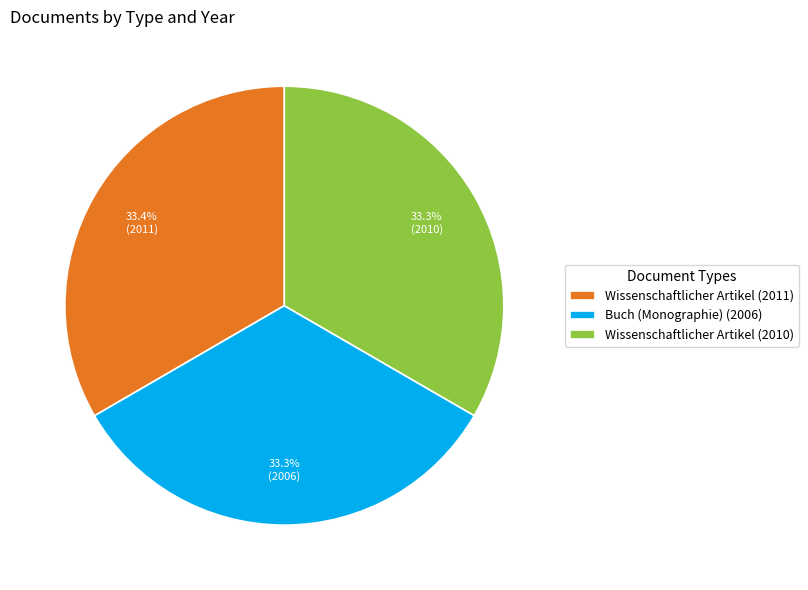

How many slices are in this pie chart?

3